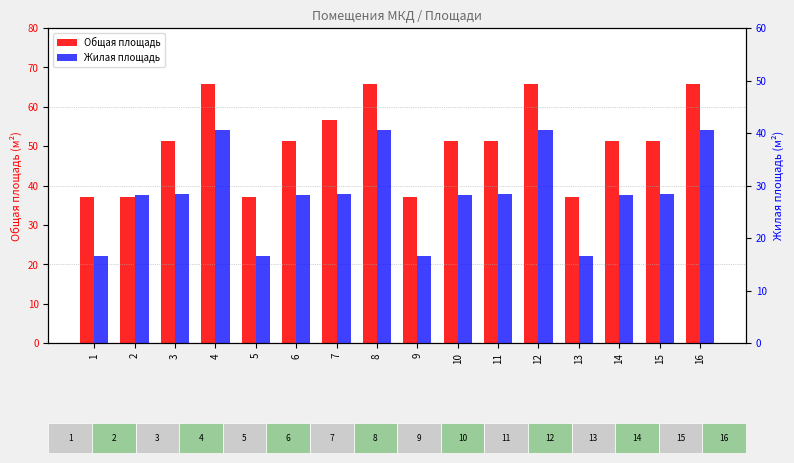

Is it true that Общая площадь equals 65.8 at 8?

True